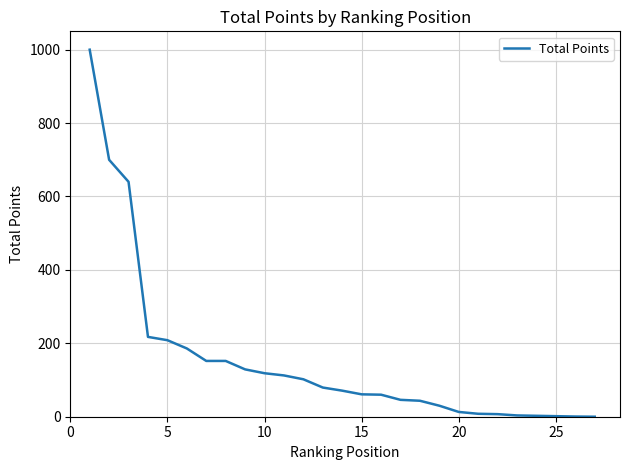

What is the difference between the maximum and minimum values?

1000.0